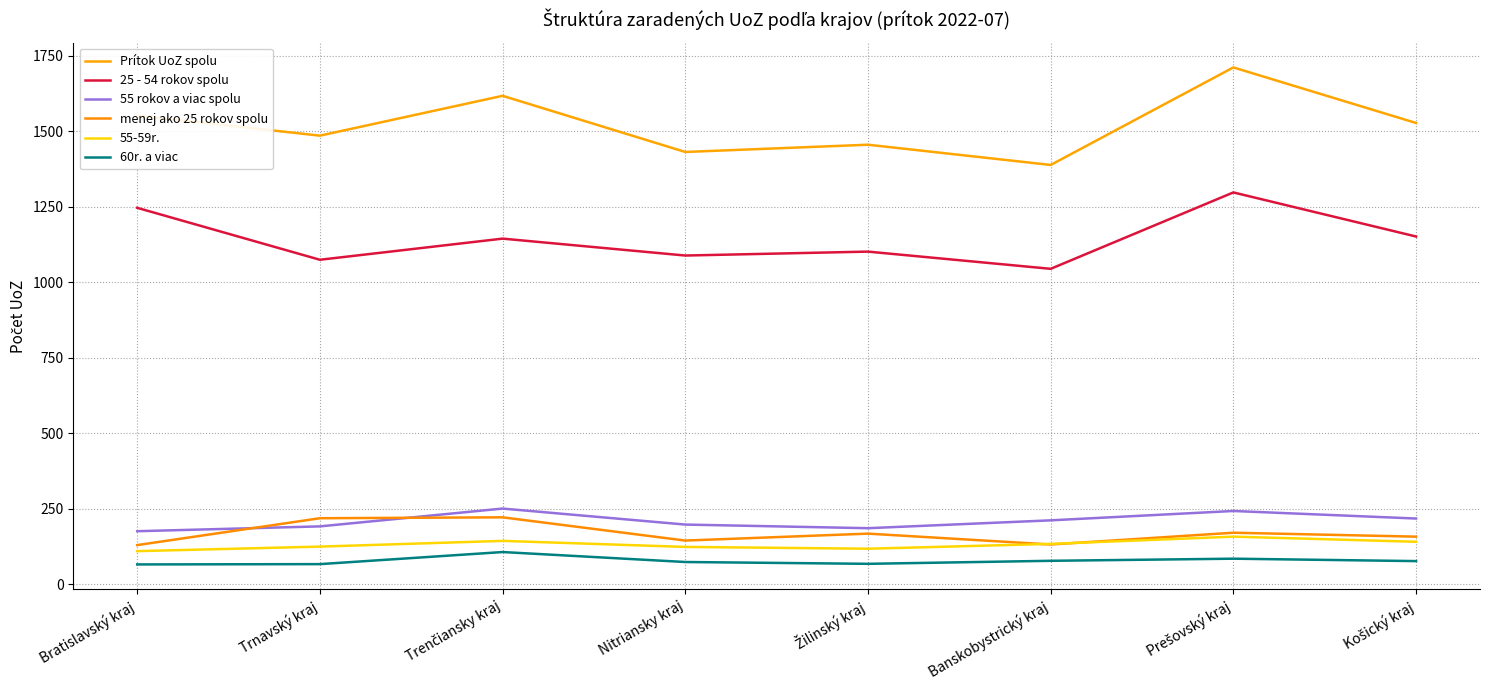

The 25 - 54 rokov spolu series shows 1798 at Košický kraj. True or false?

False